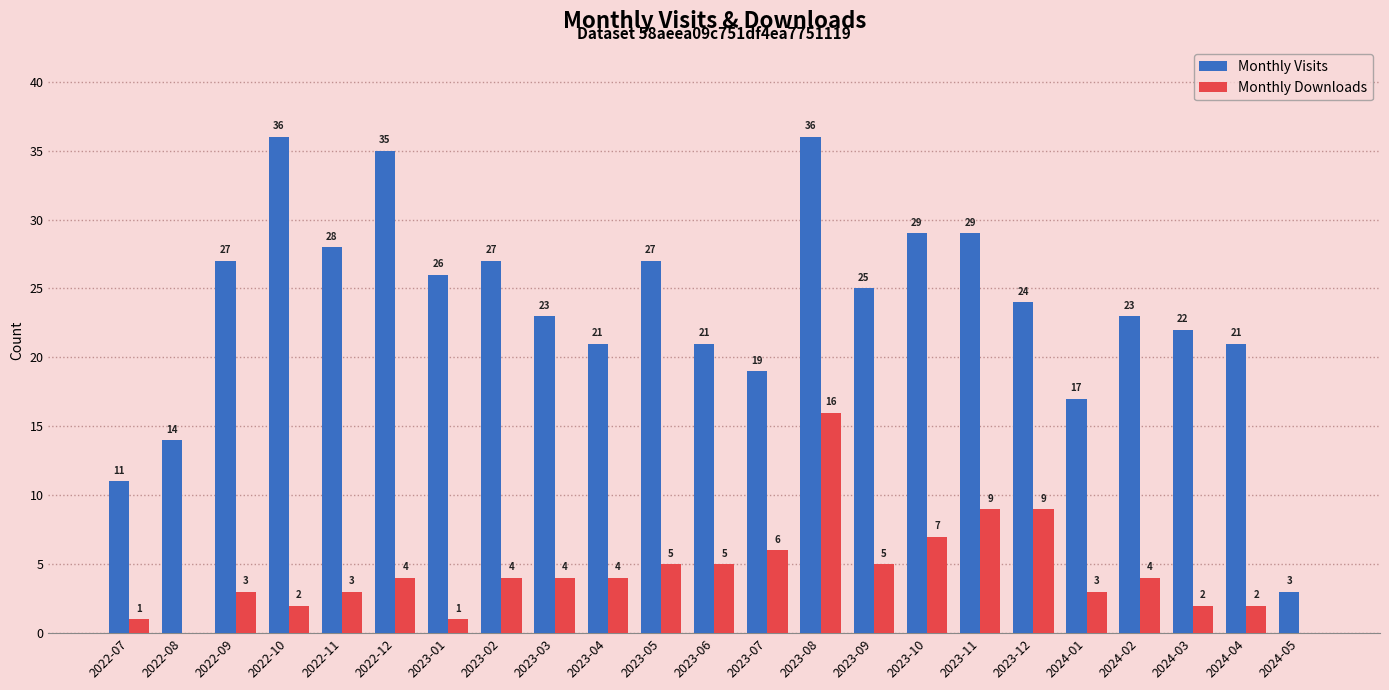

Are the bars grouped side by side (vs. stacked)?

Yes